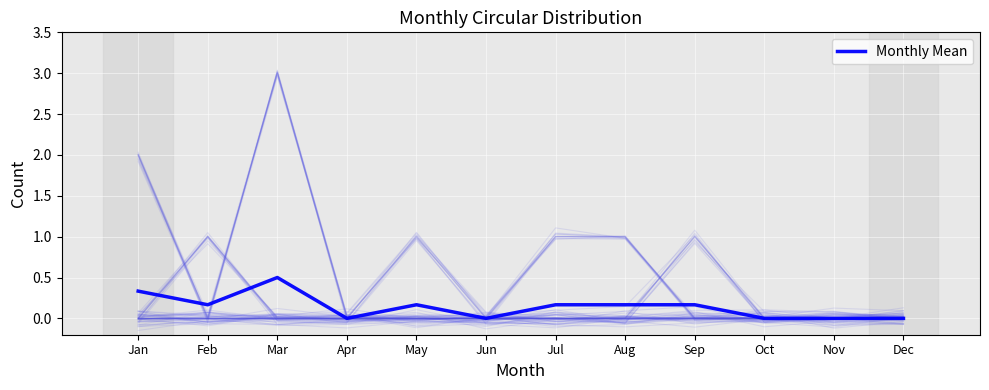

Which has a higher value, Dec or May?

May